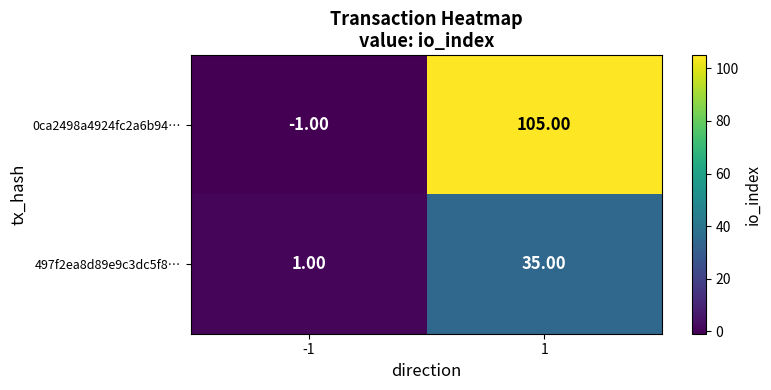

Which series has the largest range (max minus min)?

0ca2498a4924fc2a6b94…